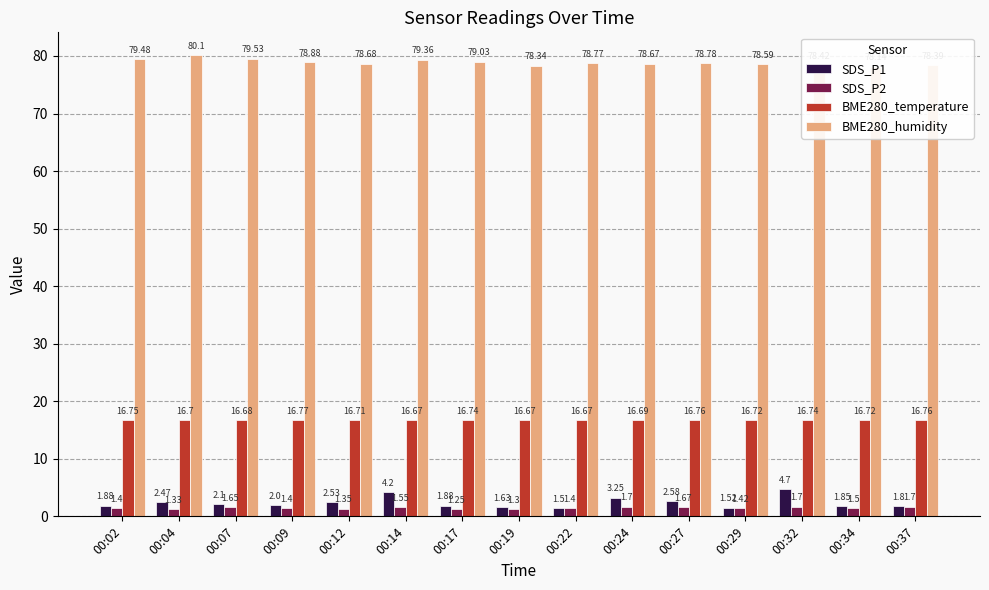

Does the chart contain any negative values?

No